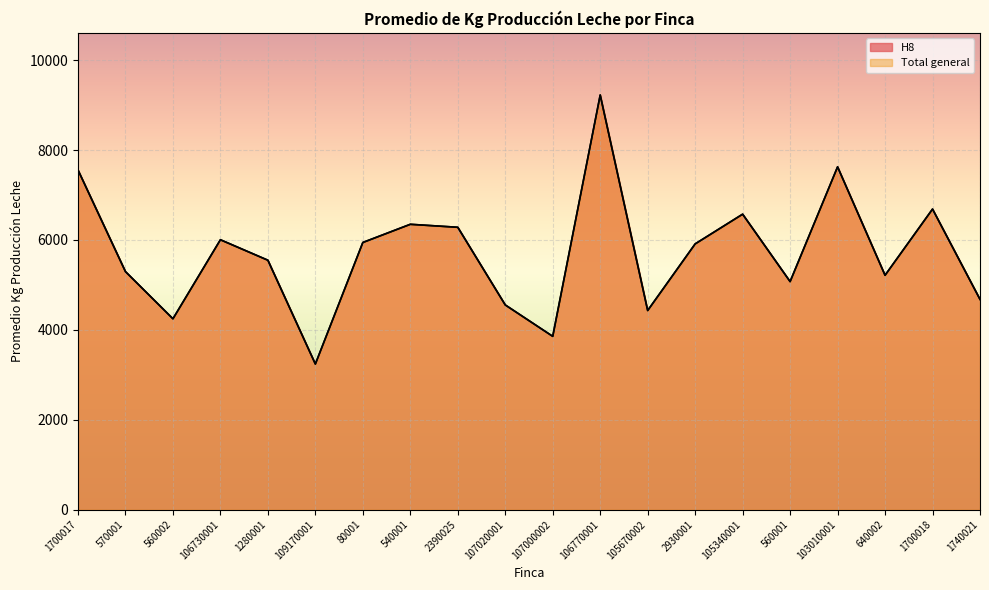

Between 640002 and 107020001, which is larger?

640002